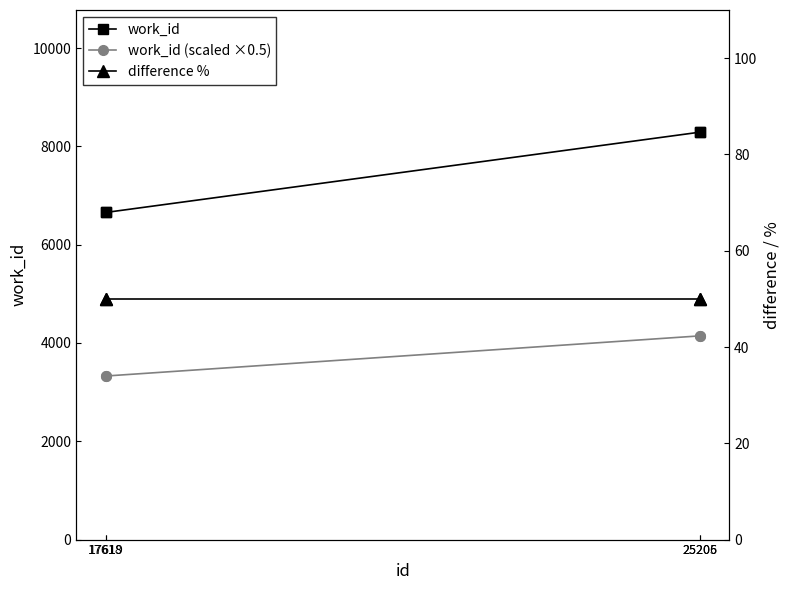

Rank the categories by difference % value from lowest to highest.

17618, 17619, 25205, 25206